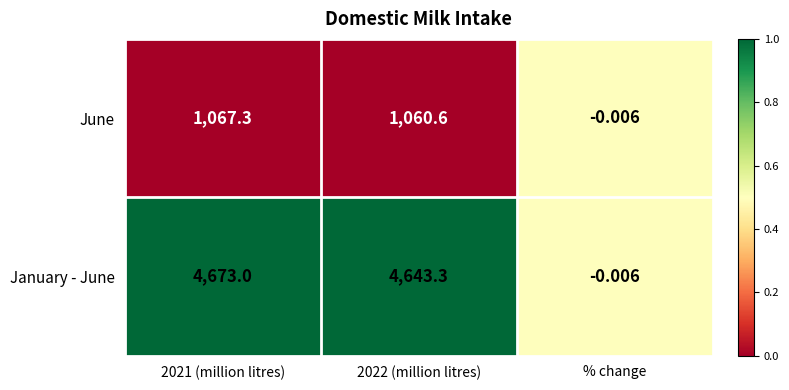

How many distinct data groups are displayed?

2